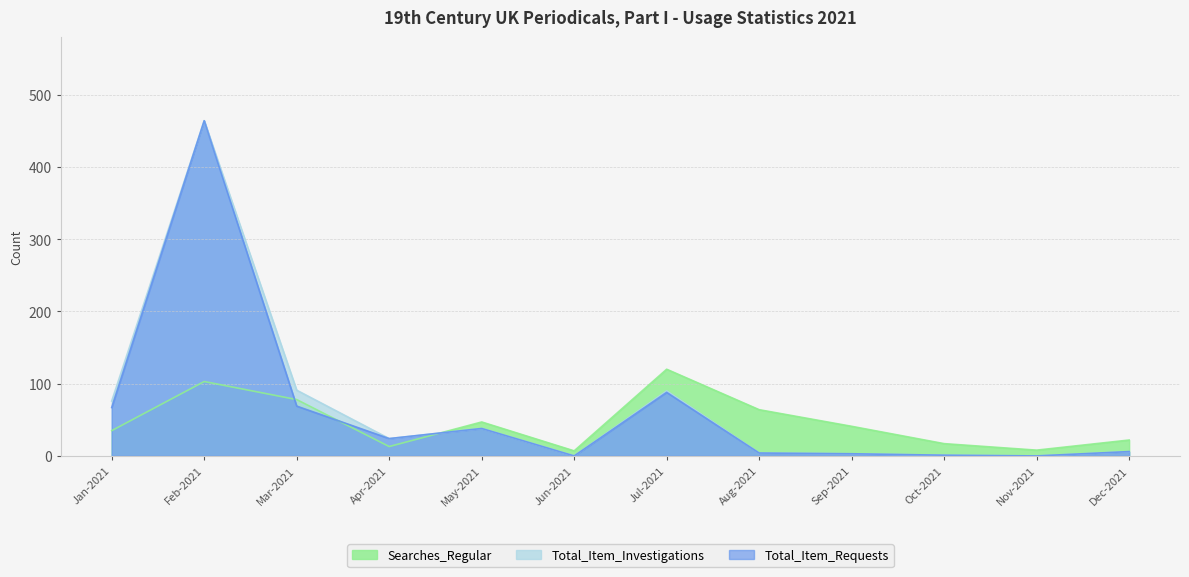

At which category is the sum across all series the highest?

Feb-2021